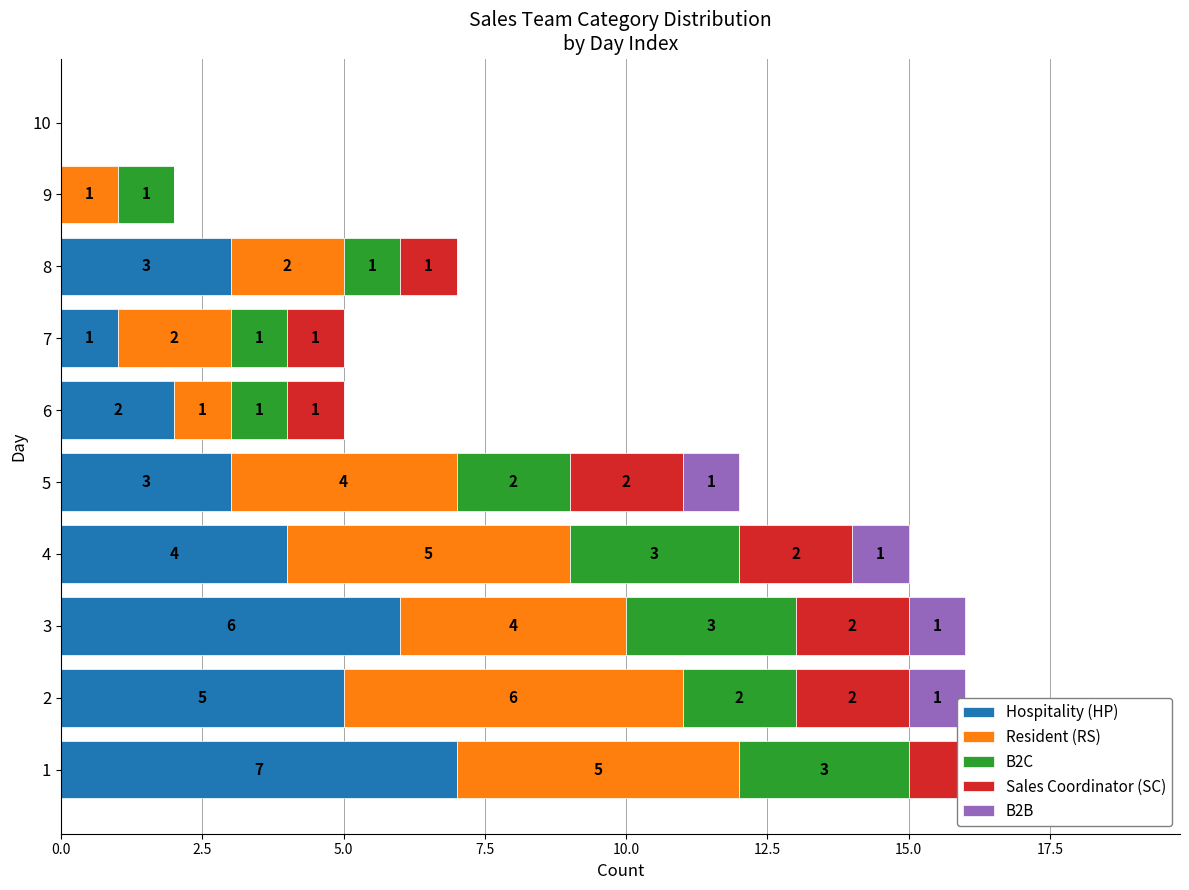

What is the difference between the maximum and minimum values in the B2B series?

1